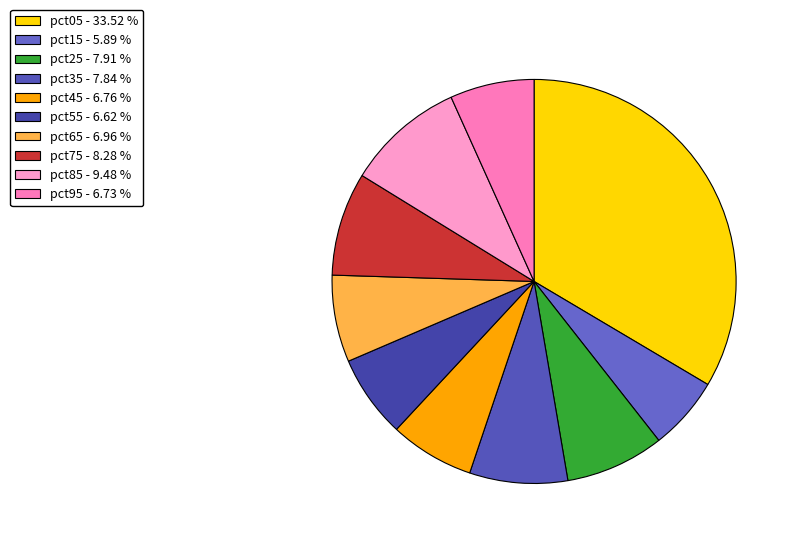

Is there any slice that represents more than half of the pie?

No